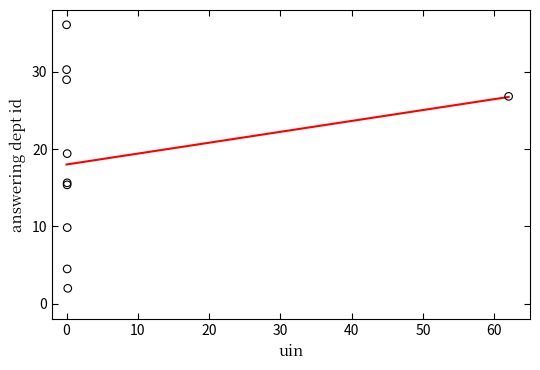

What Y value in the scatter plot is closest to 19?

19.4